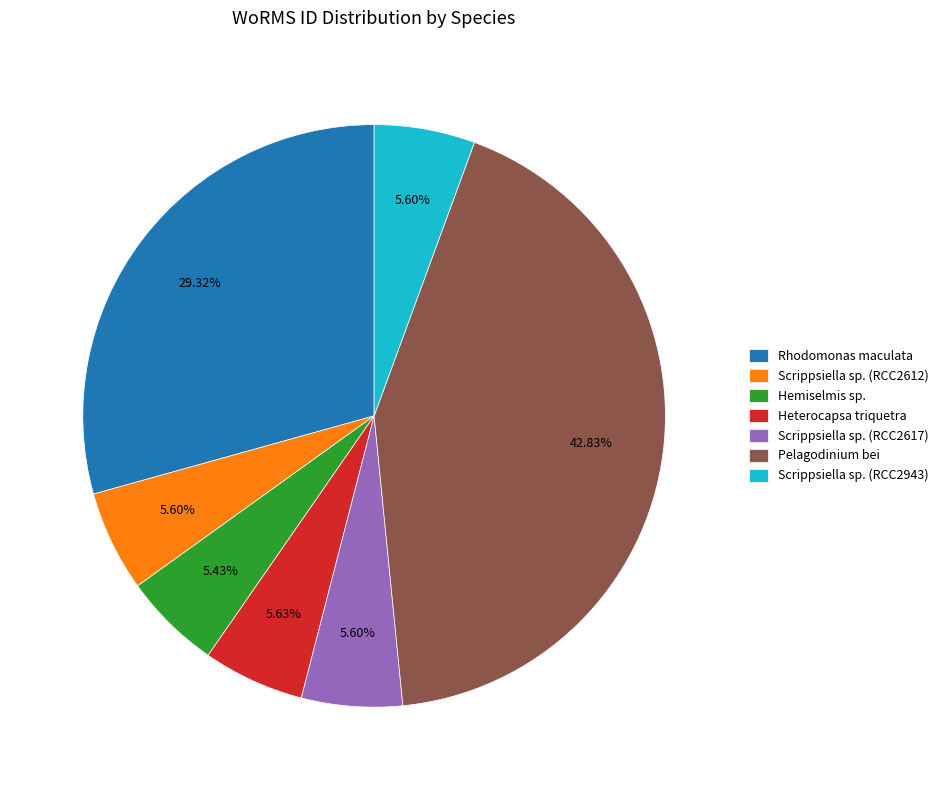

Count the number of slices in the pie.

7